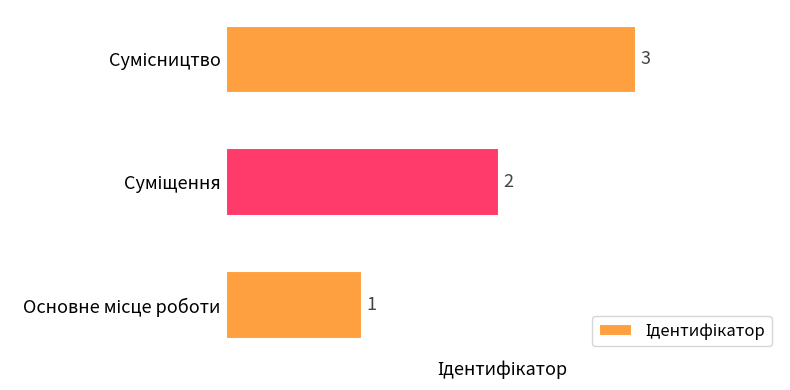

Count the values in the range 1 to 3.

3